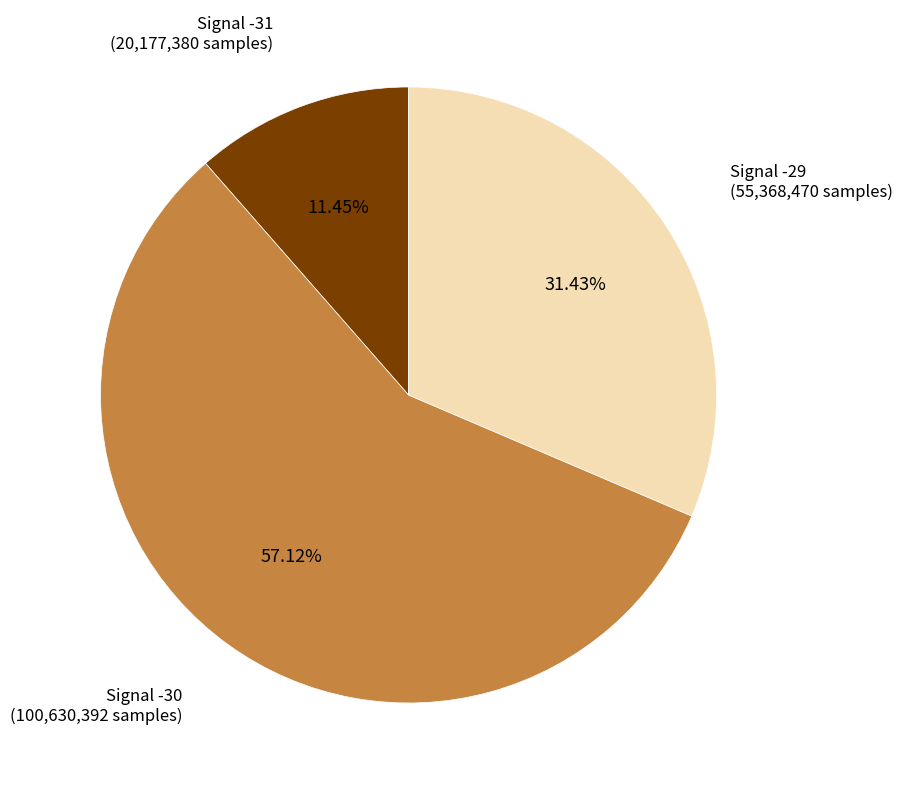

Is there any slice that represents more than half of the pie?

Yes